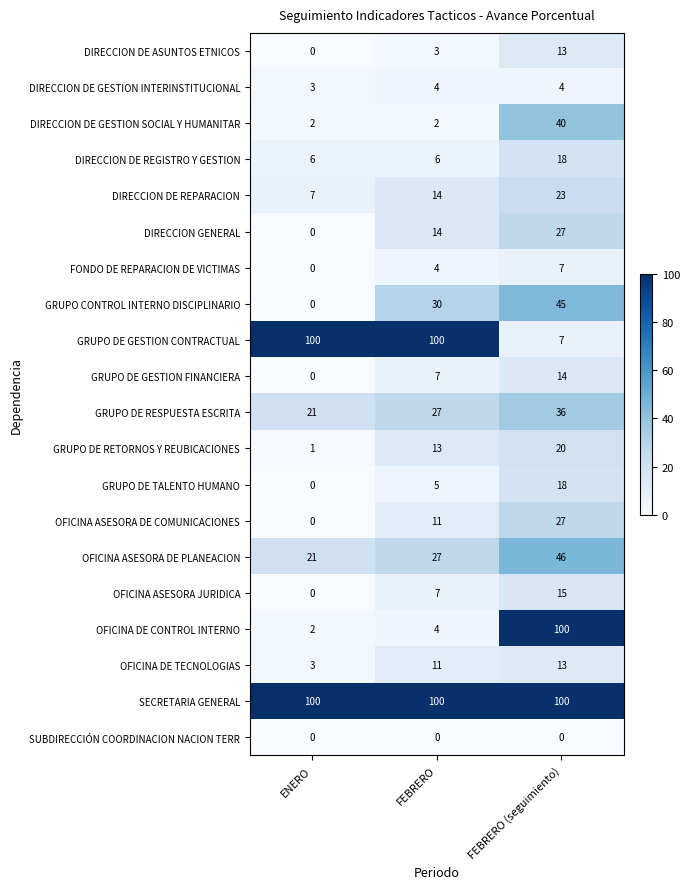

At which label is GRUPO DE GESTION CONTRACTUAL closest to 53?

FEBRERO (seguimiento)